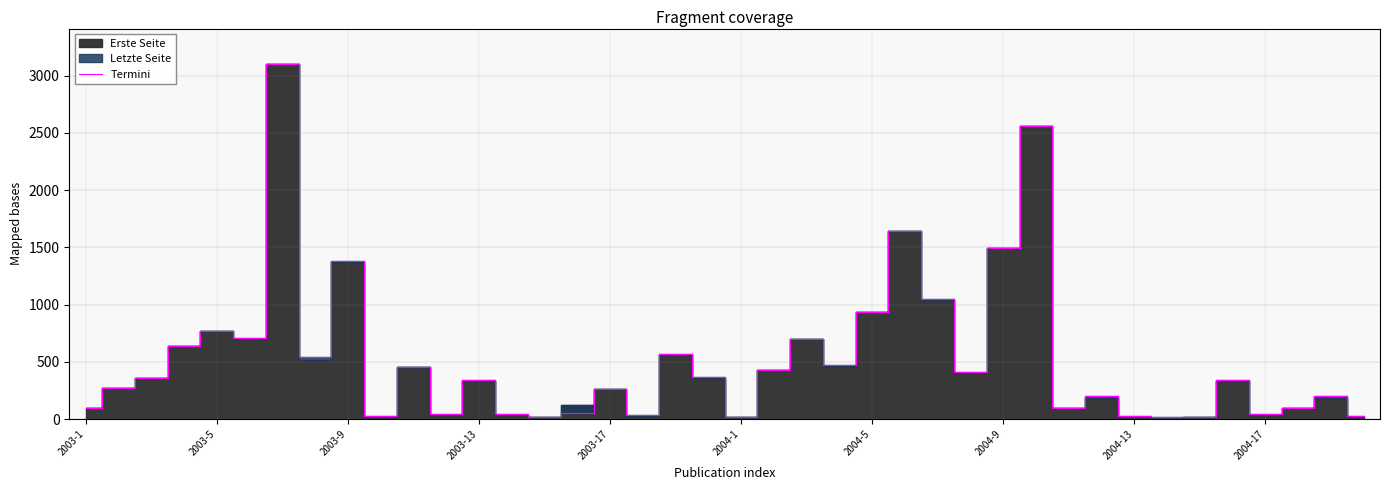

Reading left to right, what are all the values shown in this chart?

98	270	362	641	768	704	3101	542	1377	24	458	40	338	40	20	53	265	38	569	371	15	428	698	468	936	1641	1045	410	1495	2557	97	204	29	15	20	338	40	97	204	29